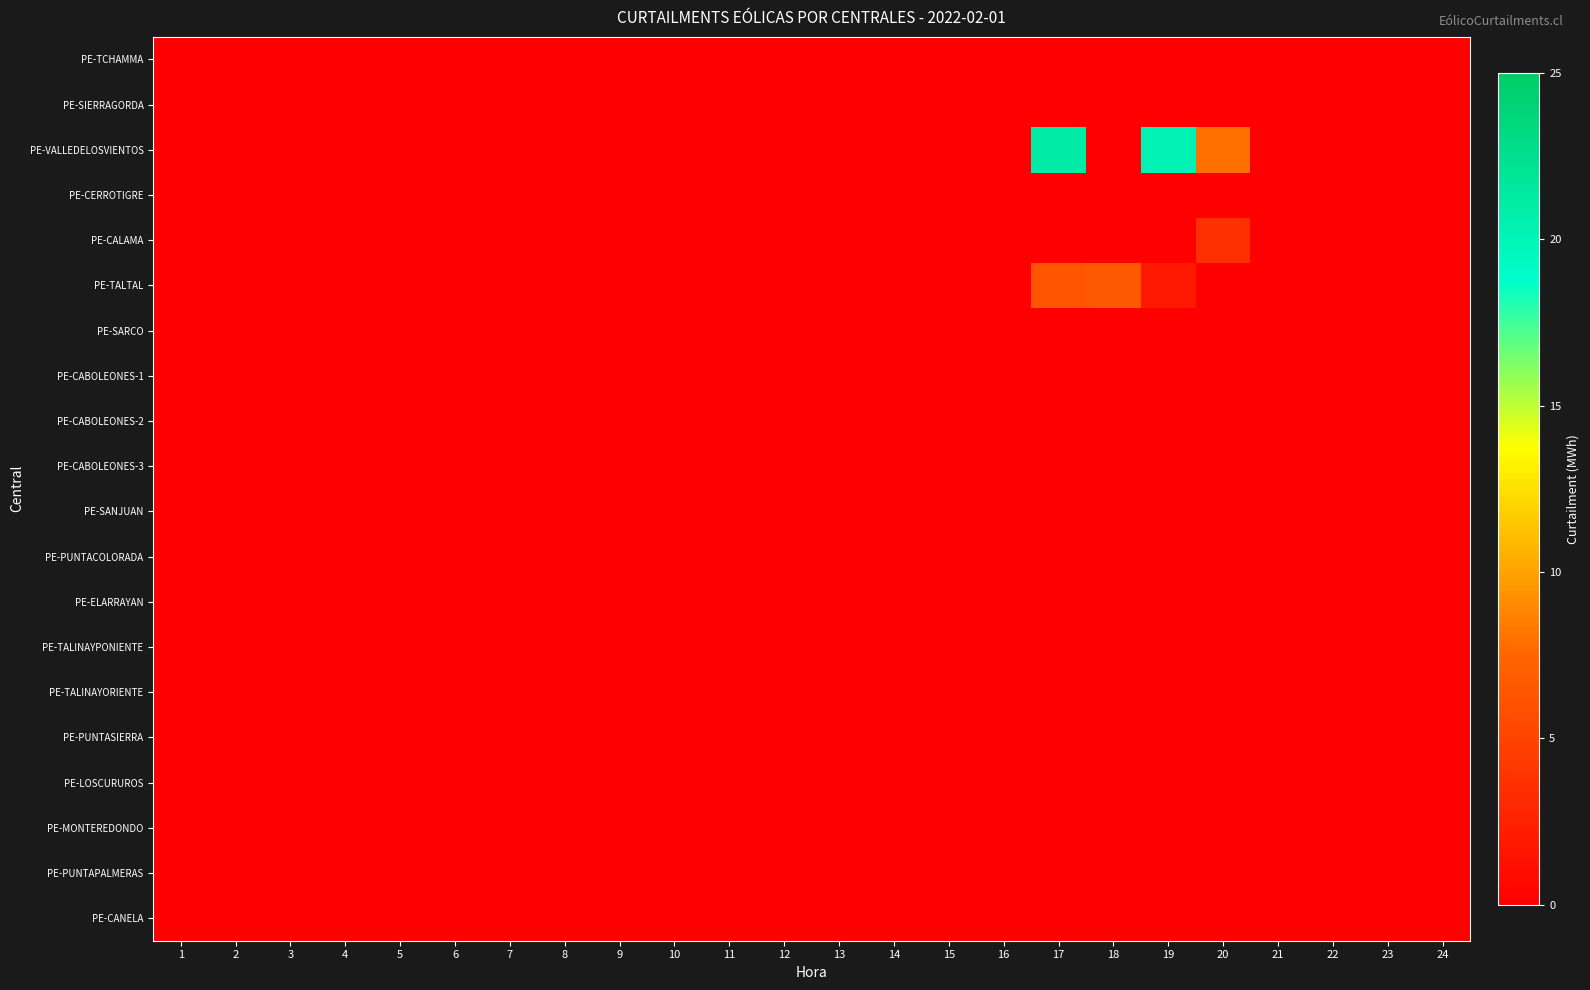

Which series changed the most between 4 and 14?

PE-TCHAMMA